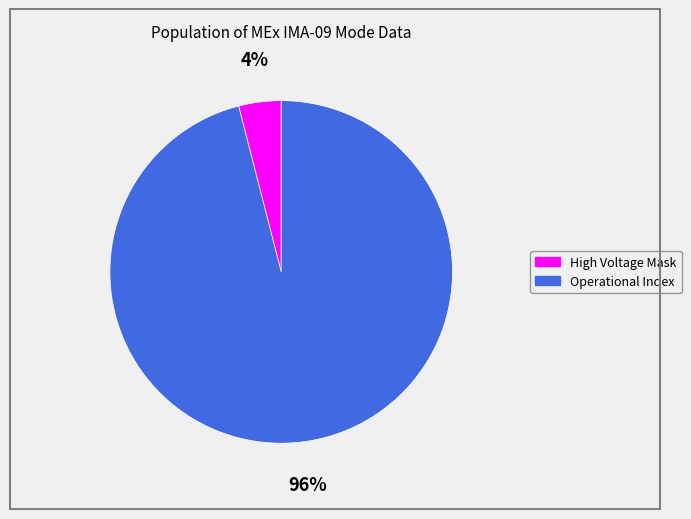

Rank the categories by value from highest to lowest.

Operational Index, High Voltage Mask